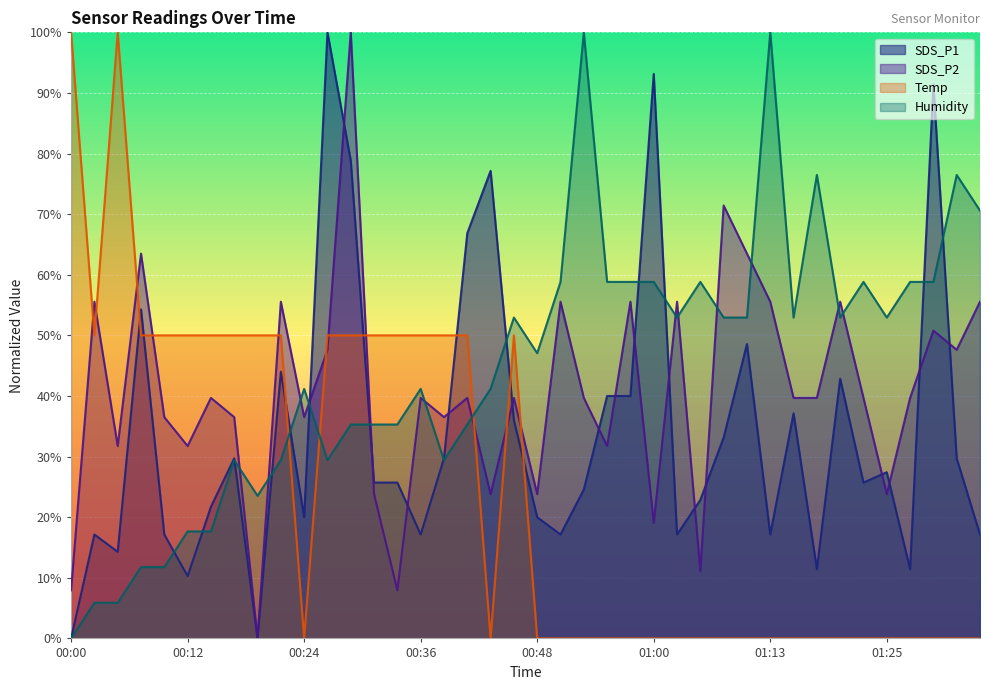

What position from the right is 01:22?

6